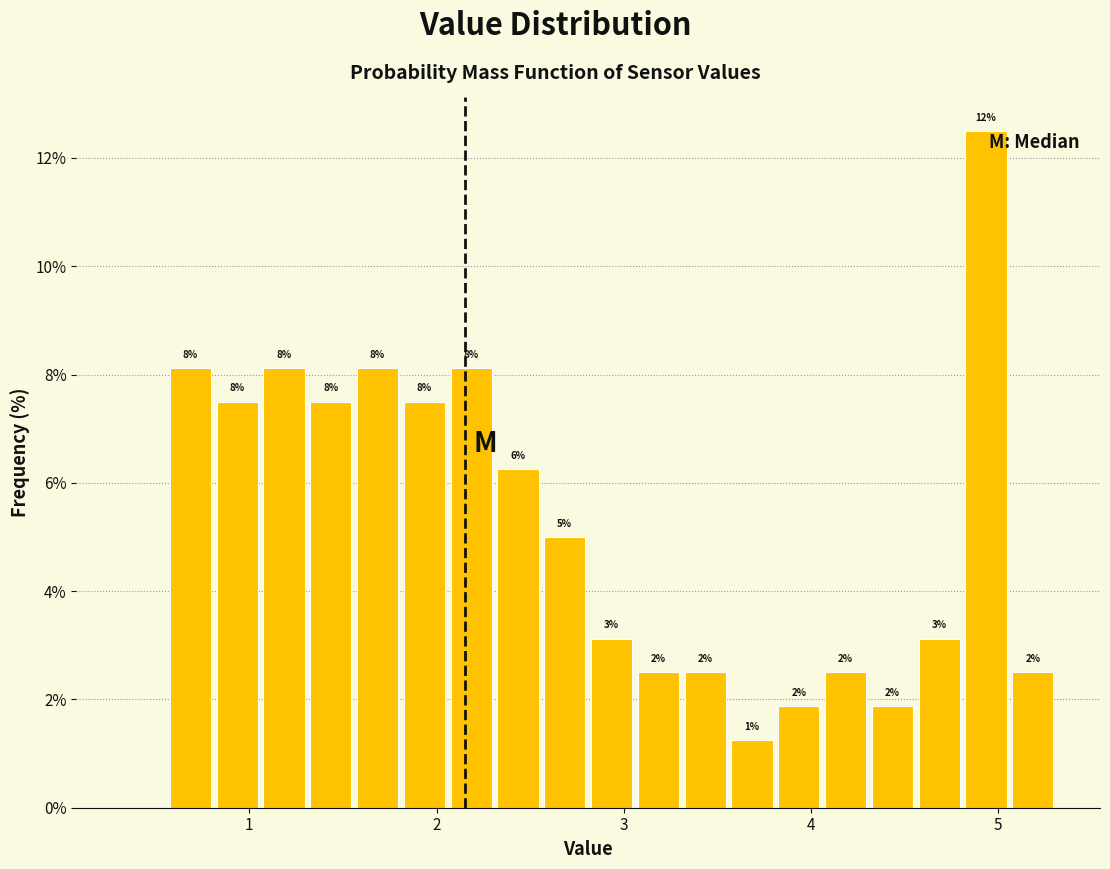

Read against the x-axis, roughly where is the centre of the tallest bar?

4.9